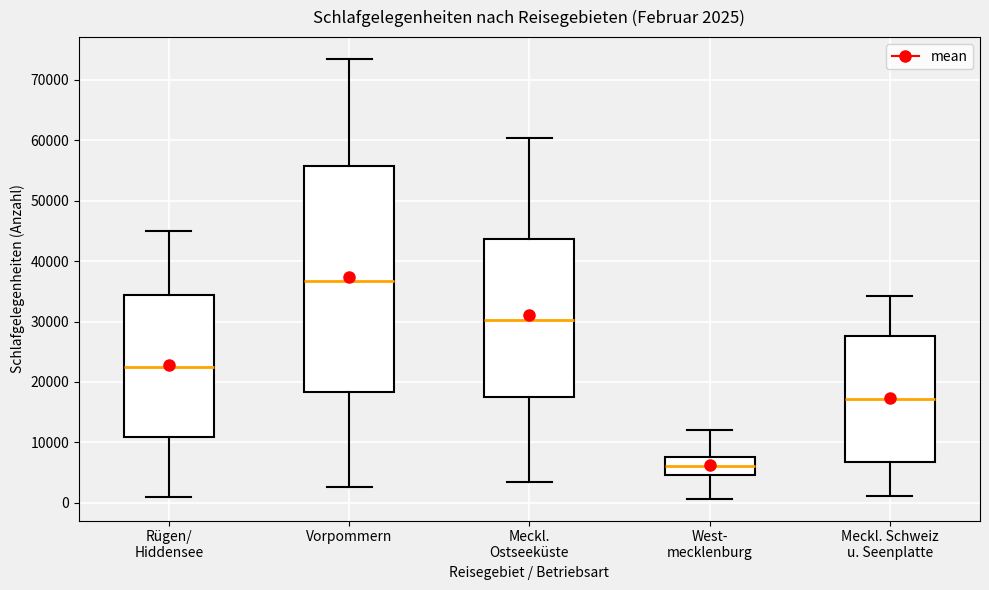

Which box's median line is the lowest?

West- mecklenburg